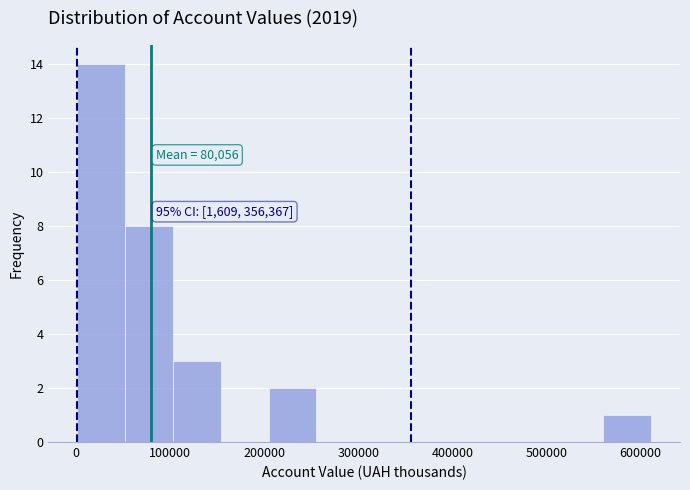

Which range on the x-axis has the tallest bar?

0 to 50000